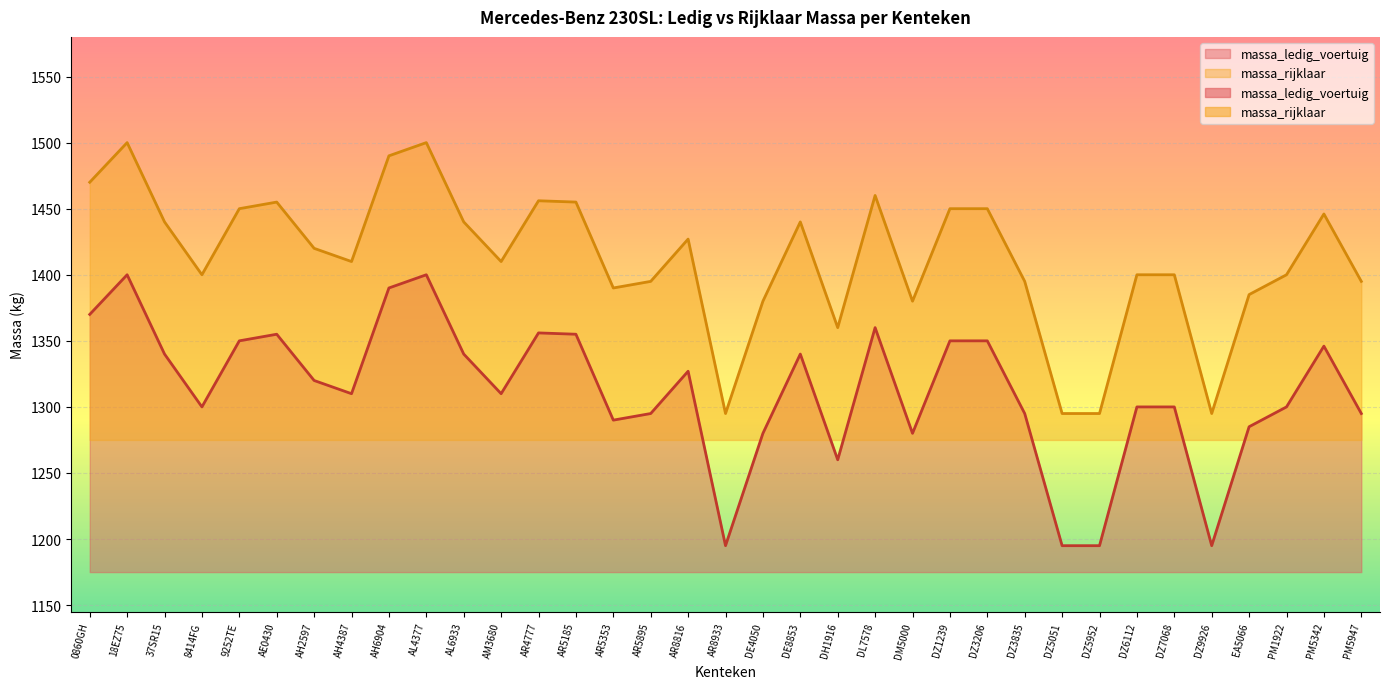

True or false: massa_rijklaar and massa_ledig_voertuig cross at least once.

False